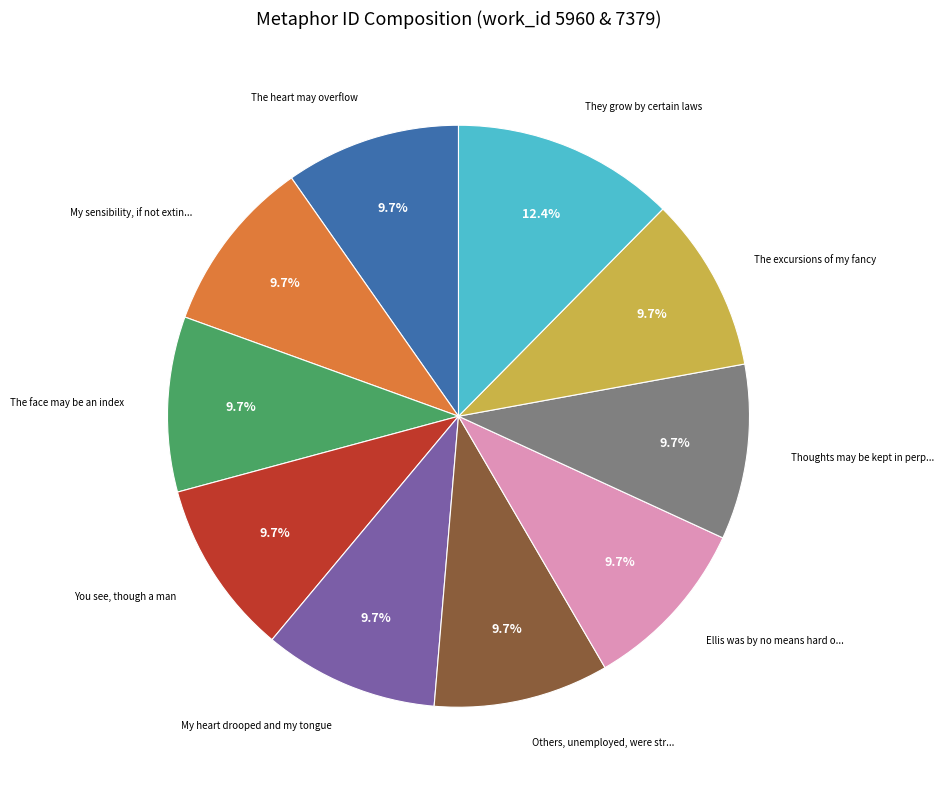

Is there a majority slice in this chart?

No